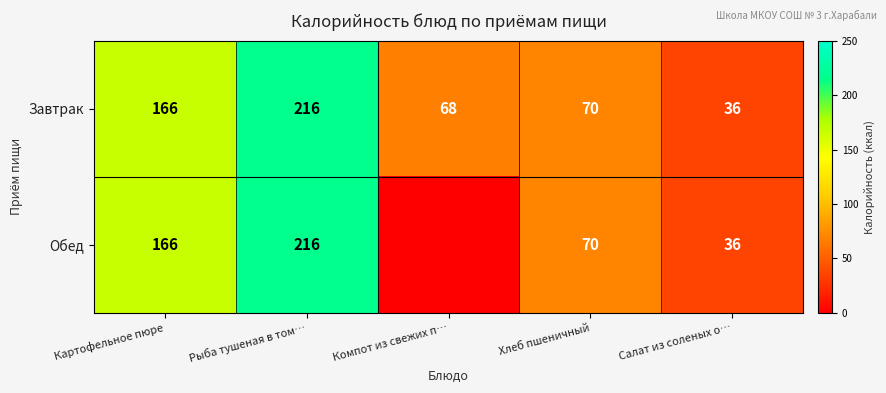

Rank the categories by Завтрак value from lowest to highest.

Салат из соленых о…, Компот из свежих п…, Хлеб пшеничный, Картофельное пюре, Рыба тушеная в том…